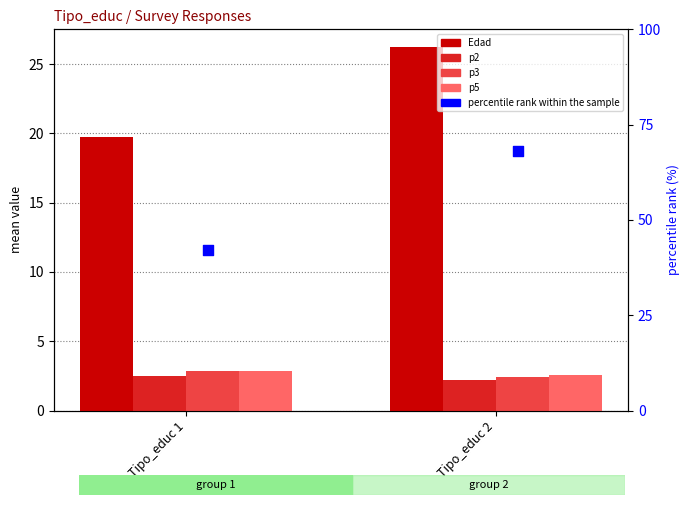

Which series contains the lowest Y value?

p2